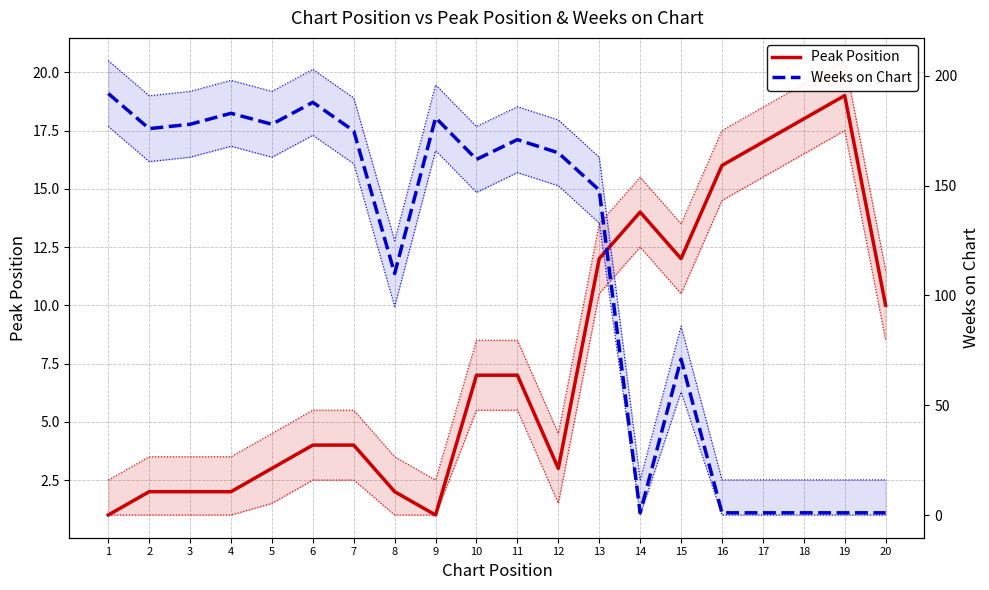

What is the average value of the Weeks on Chart series?

114